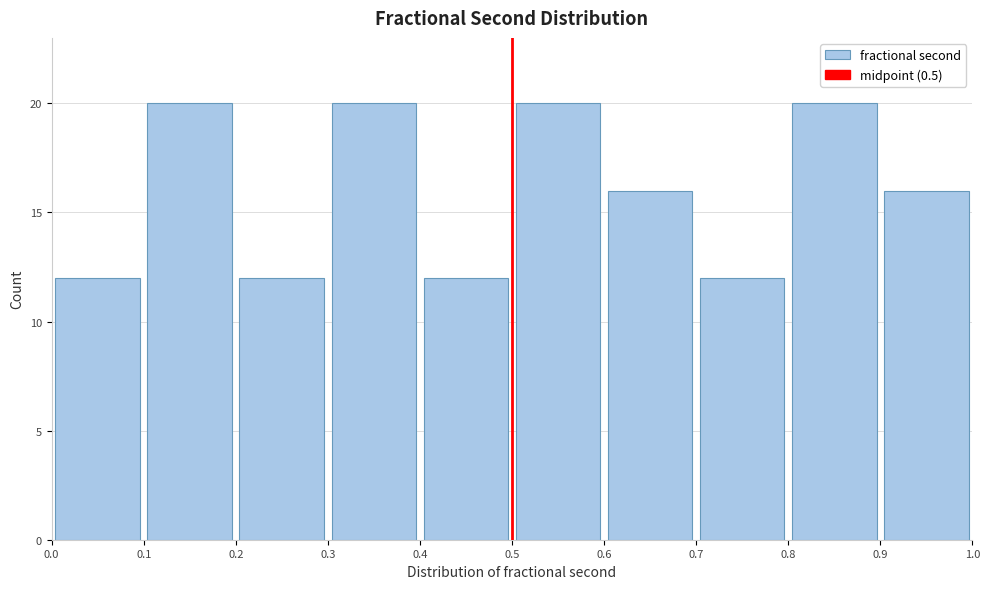

How tall is the bar that spans 0.5 to 0.6 on the x-axis? The values are not printed on the chart, so give them approximately, as read against the axis.

20